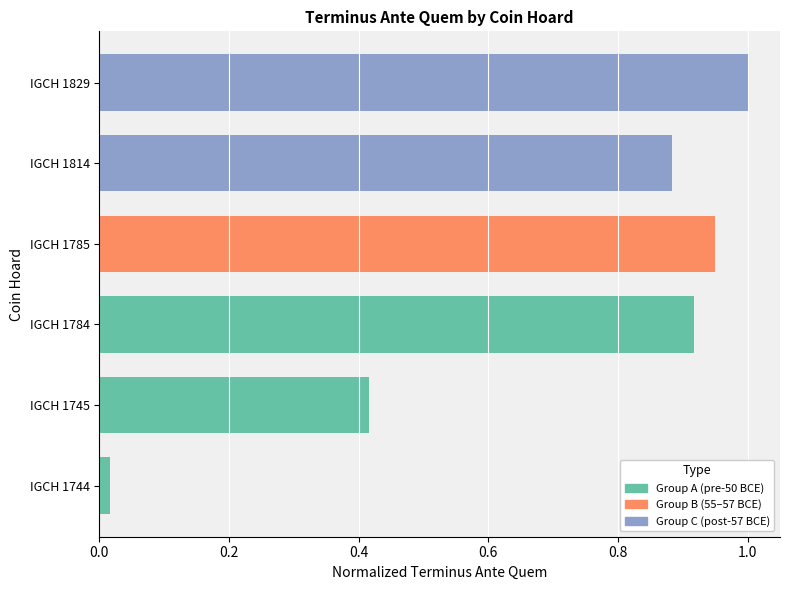

The value at IGCH 1744 is 0.0. True or false?

False